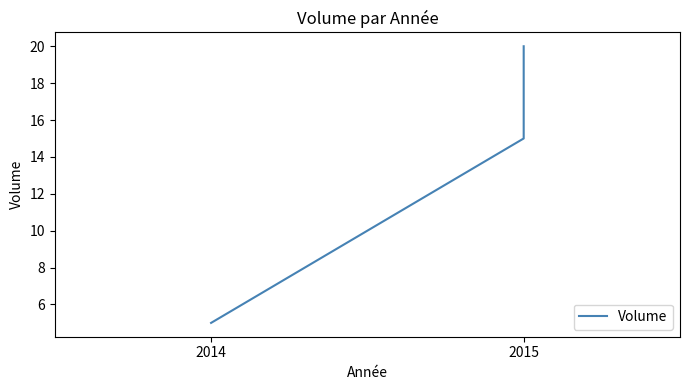

At which category does the chart reach its minimum across all series?

2014